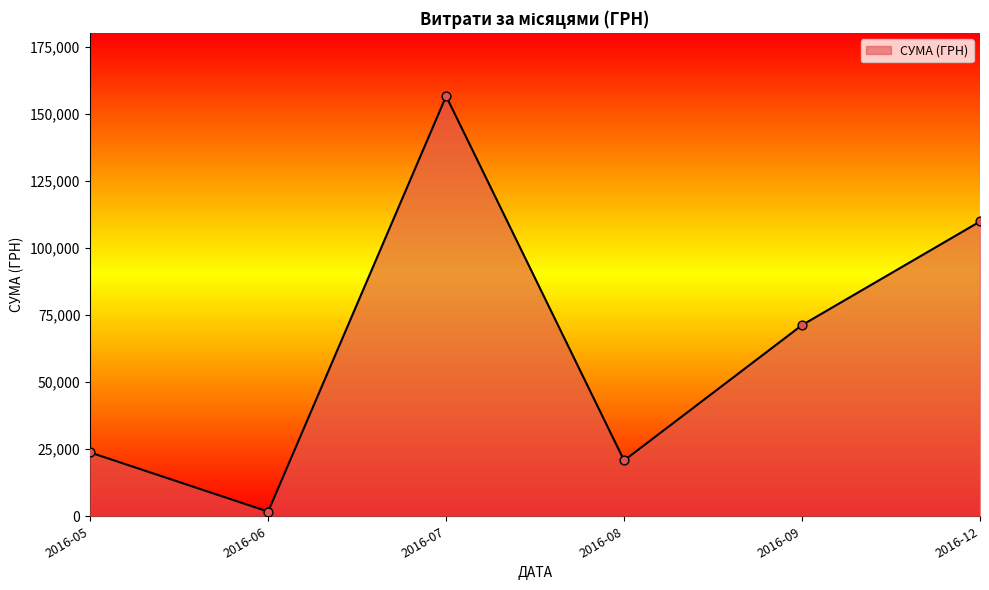

What is the ratio of the value at 2016-05 to the value at 2016-08?

1.1